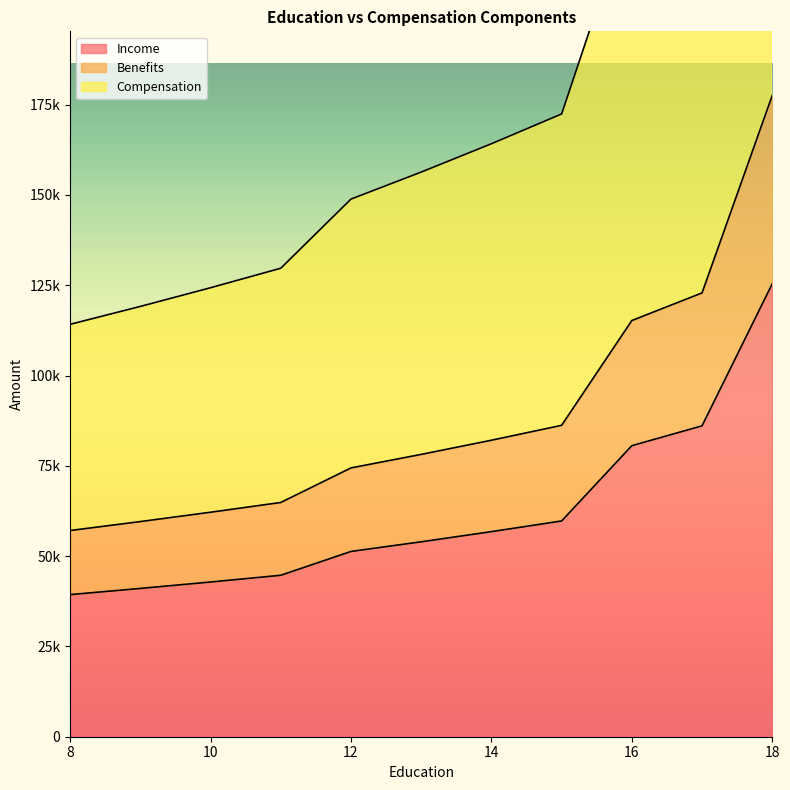

How many lines are shown in the chart?

3